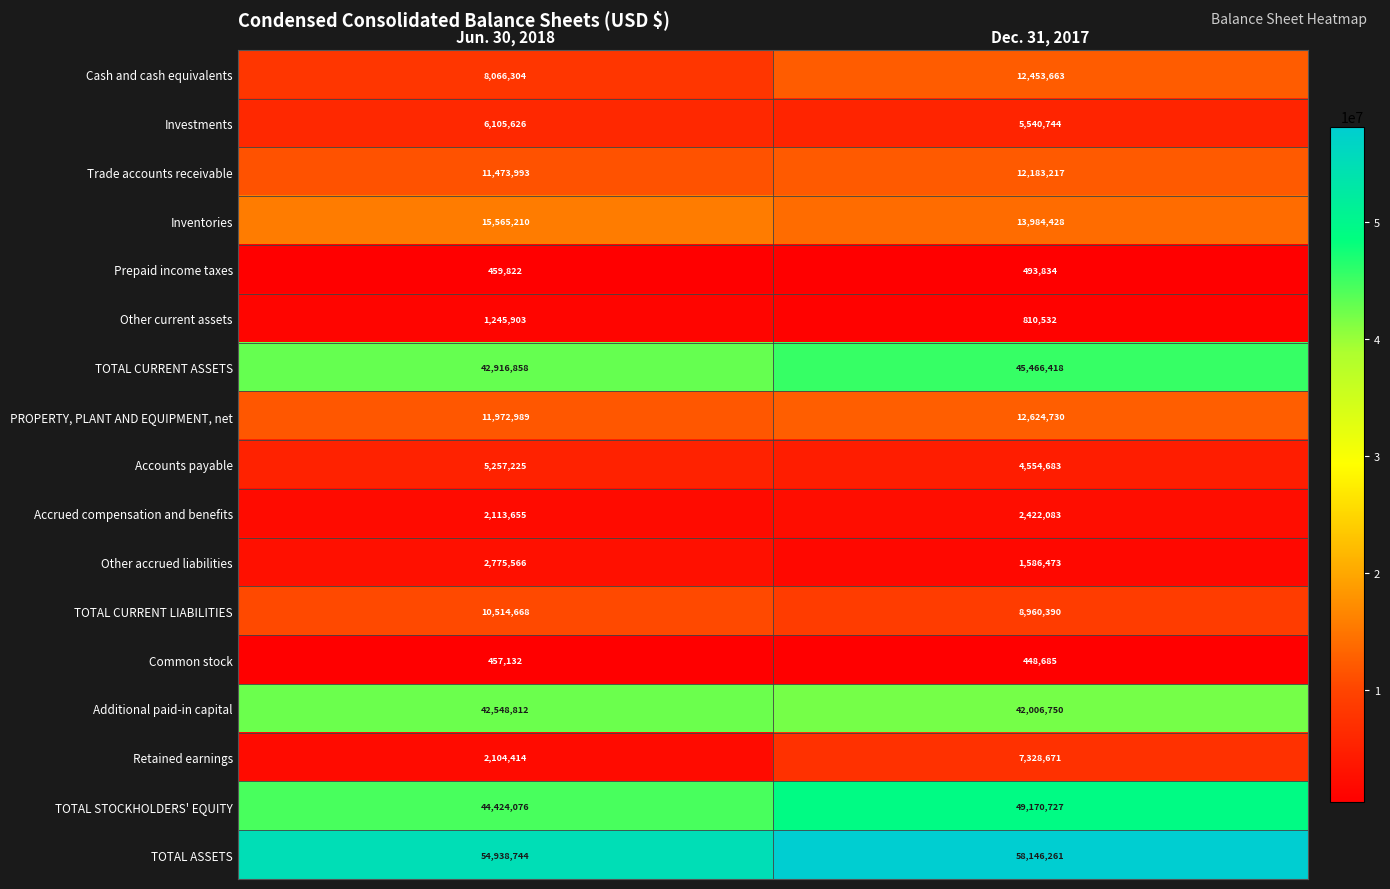

What is the smallest value displayed?

448685